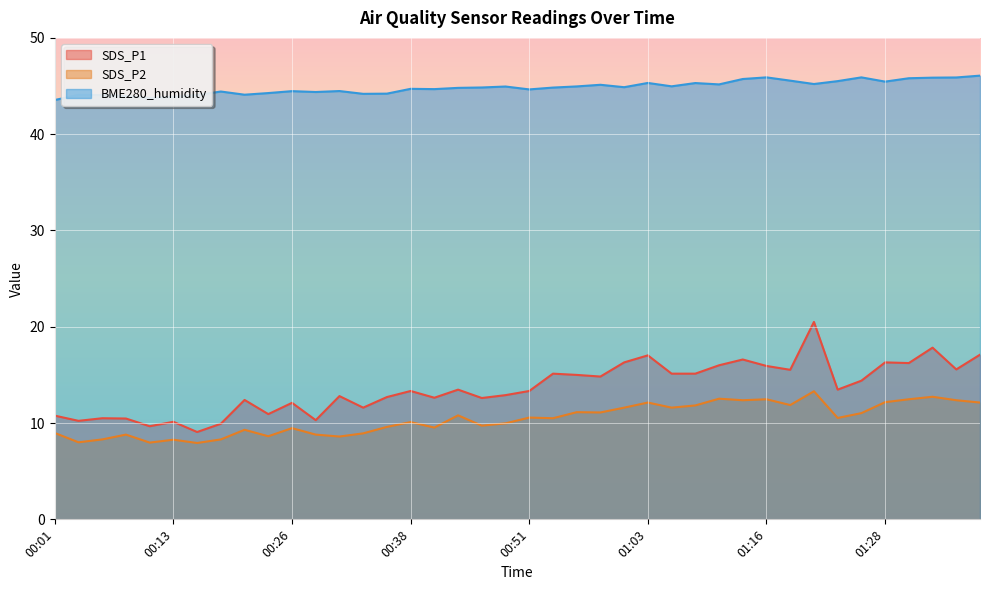

Which series has the largest range (max minus min)?

SDS_P1